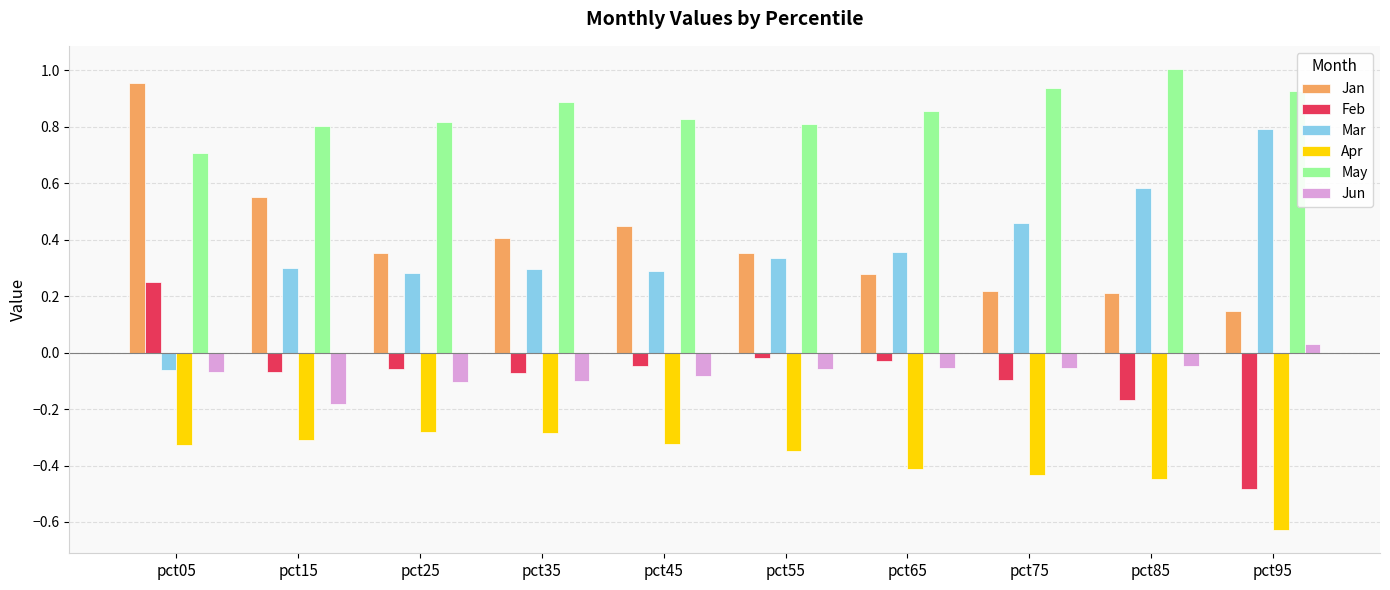

Is the value of Jan at pct15 greater than the value of Mar at pct45?

Yes